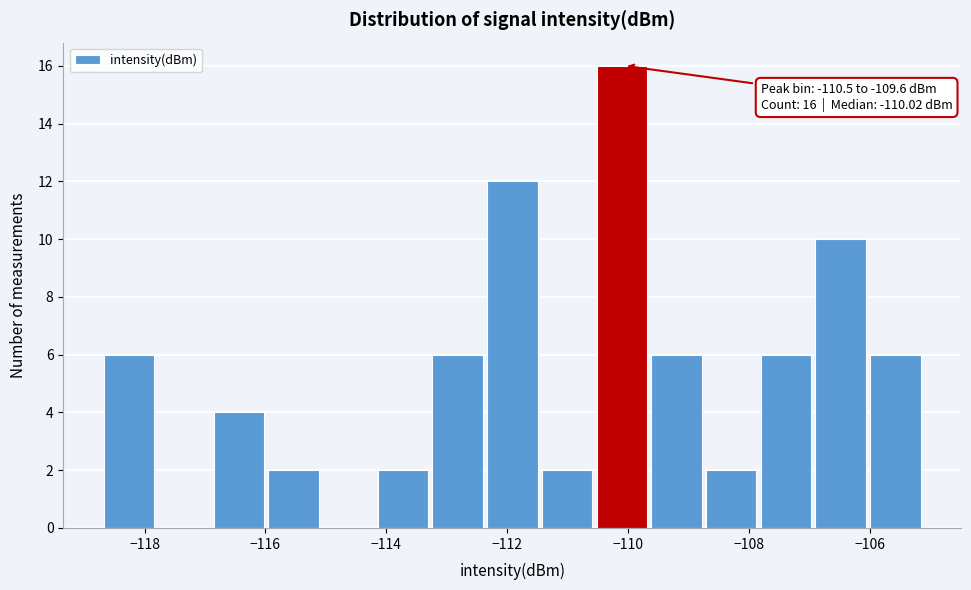

Over which range of the x-axis is the bar tallest?

-110.6 to -109.6